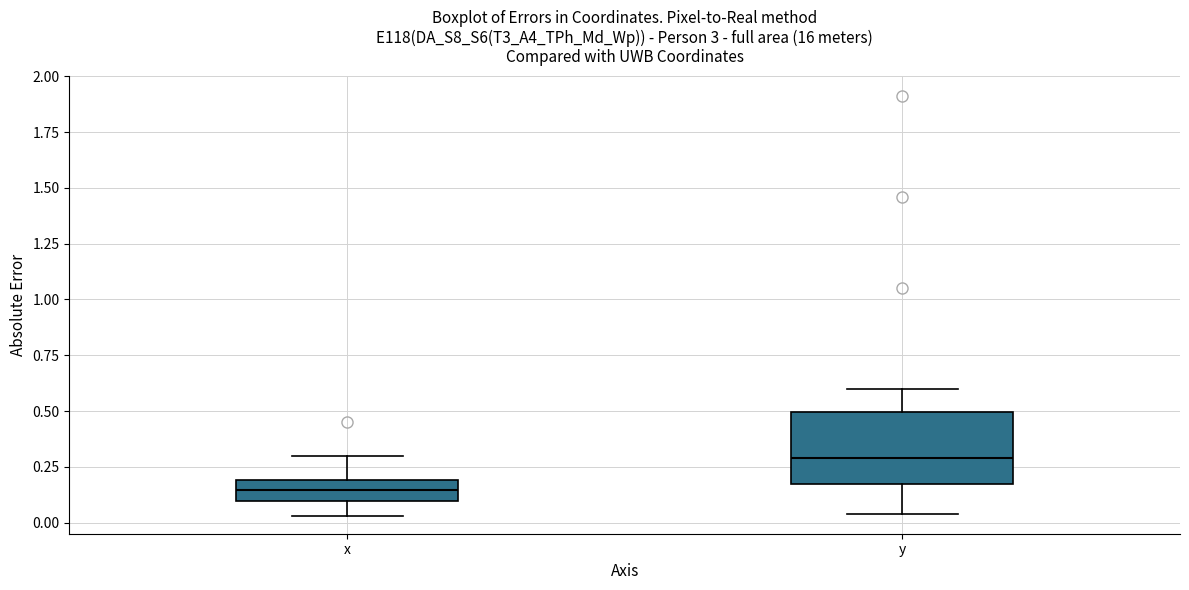

Reading left to right, transcribe this box plot: for each box, give where its median line is, the range the box spans, and where its two whiskers end, as read against the y-axis. The values are not printed on the chart, so give them approximately, as read against the axis.

x: median 0.15, box 0.10 to 0.20, whiskers 0.05 to 0.30
y: median 0.30, box 0.15 to 0.50, whiskers 0.05 to 0.60